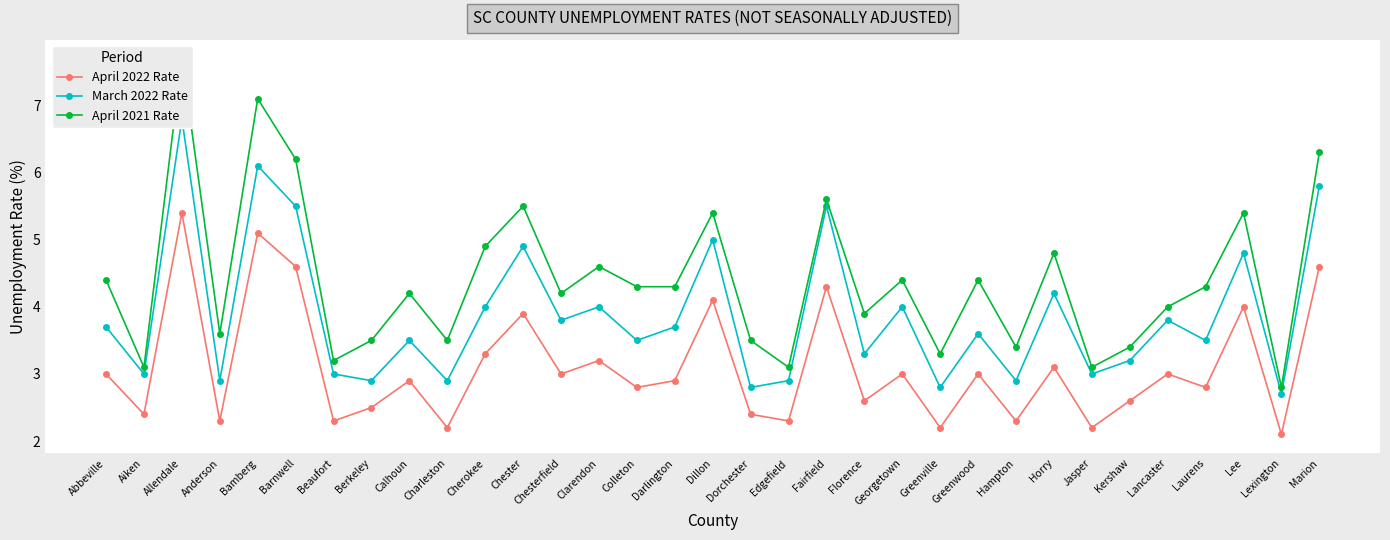

Reading left to right, extract all data points from this chart.

April 2022 Rate: 3.0	2.4	5.4	2.3	5.1	4.6	2.3	2.5	2.9	2.2	3.3	3.9	3.0	3.2	2.8	2.9	4.1	2.4	2.3	4.3	2.6	3.0	2.2	3.0	2.3	3.1	2.2	2.6	3.0	2.8	4.0	2.1	4.6
March 2022 Rate: 3.7	3.0	6.8	2.9	6.1	5.5	3.0	2.9	3.5	2.9	4.0	4.9	3.8	4.0	3.5	3.7	5.0	2.8	2.9	5.5	3.3	4.0	2.8	3.6	2.9	4.2	3.0	3.2	3.8	3.5	4.8	2.7	5.8
April 2021 Rate: 4.4	3.1	7.7	3.6	7.1	6.2	3.2	3.5	4.2	3.5	4.9	5.5	4.2	4.6	4.3	4.3	5.4	3.5	3.1	5.6	3.9	4.4	3.3	4.4	3.4	4.8	3.1	3.4	4.0	4.3	5.4	2.8	6.3